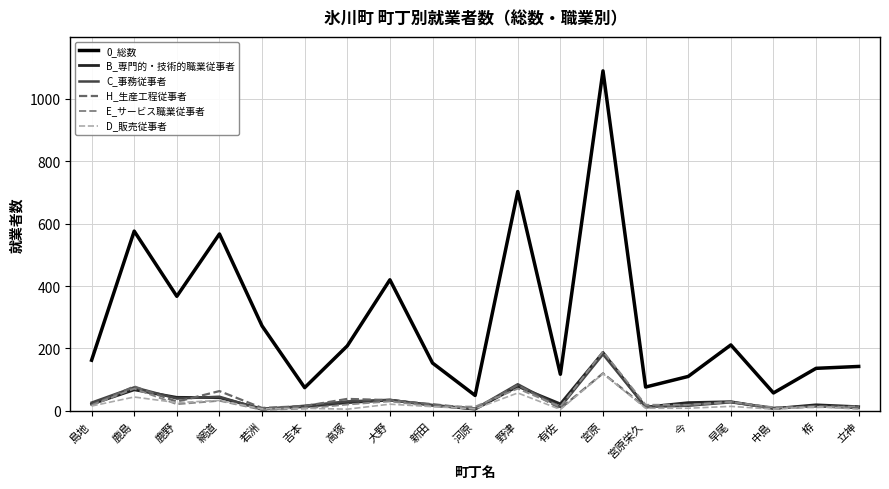

True or false: 0_総数 and D_販売従事者 intersect in this chart.

False